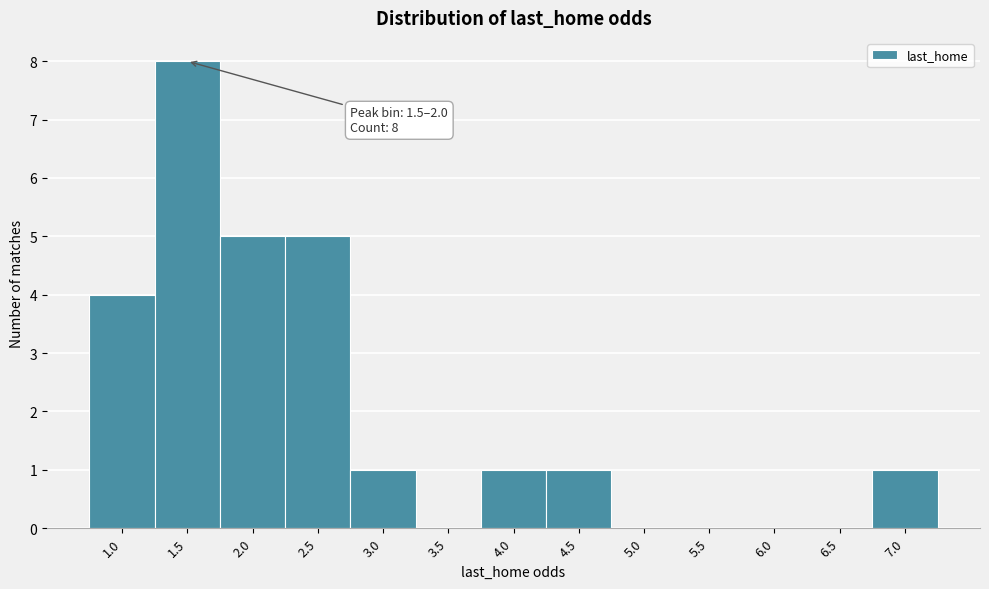

Reading right to left, list all the values displayed in this chart.

7.0=1	6.5=0	6.0=0	5.5=0	5.0=0	4.5=1	4.0=1	3.5=0	3.0=1	2.5=5	2.0=5	1.5=8	1.0=4